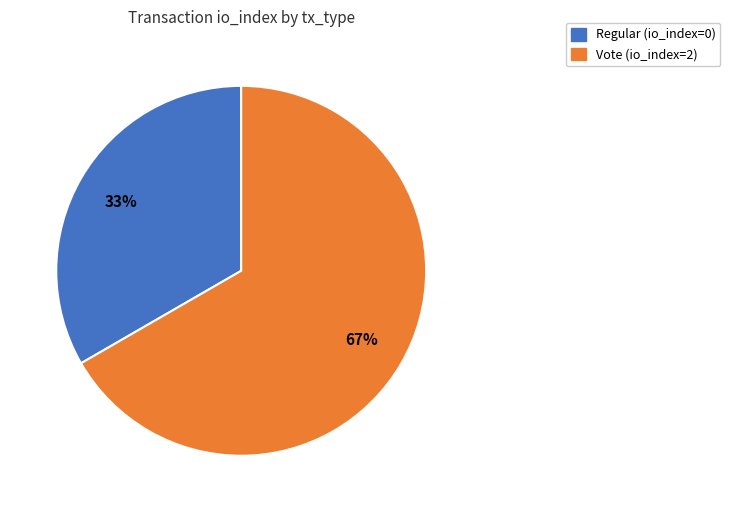

True or false: Regular (io_index=0) accounts for 1% of the total.

False